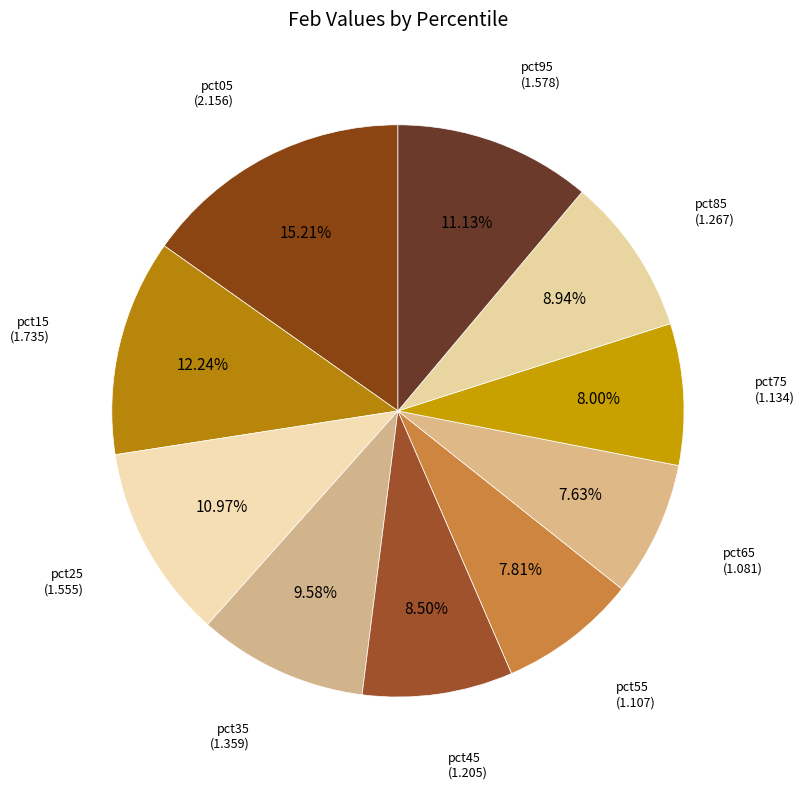

What is the ratio of the value at pct75 to the value at pct85?

0.9